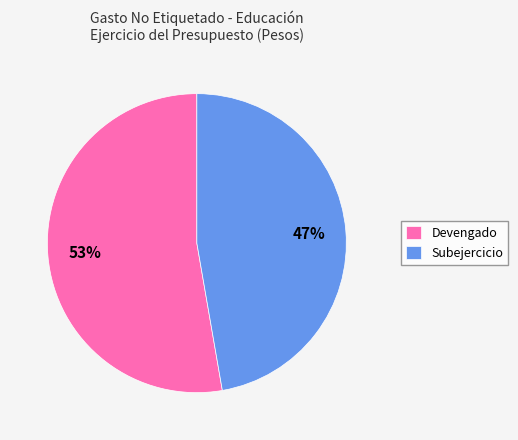

How many segments does this pie chart have?

2